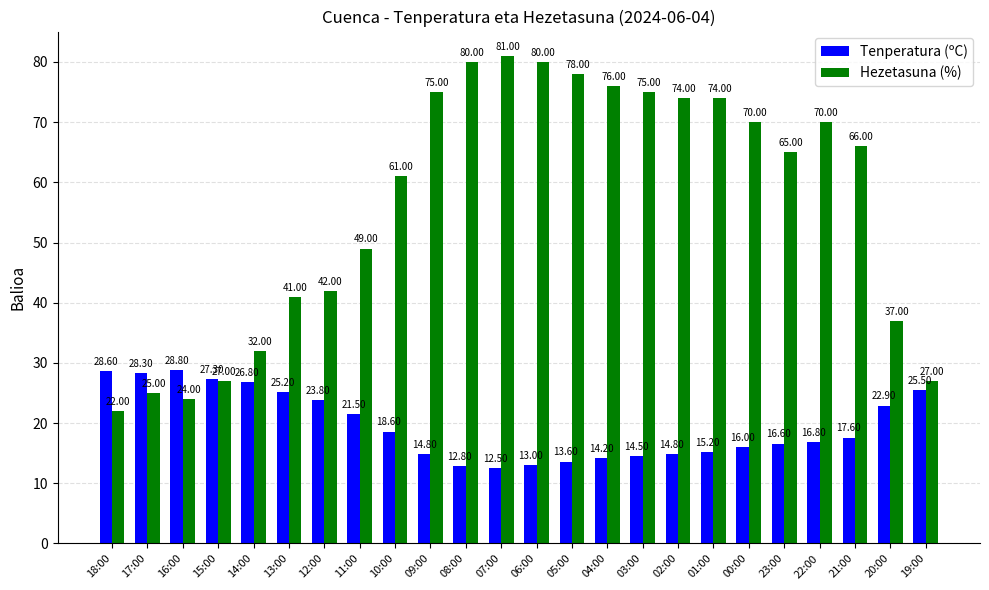

At 12:00, list the series in order from smallest to largest.

Tenperatura (ºC), Hezetasuna (%)